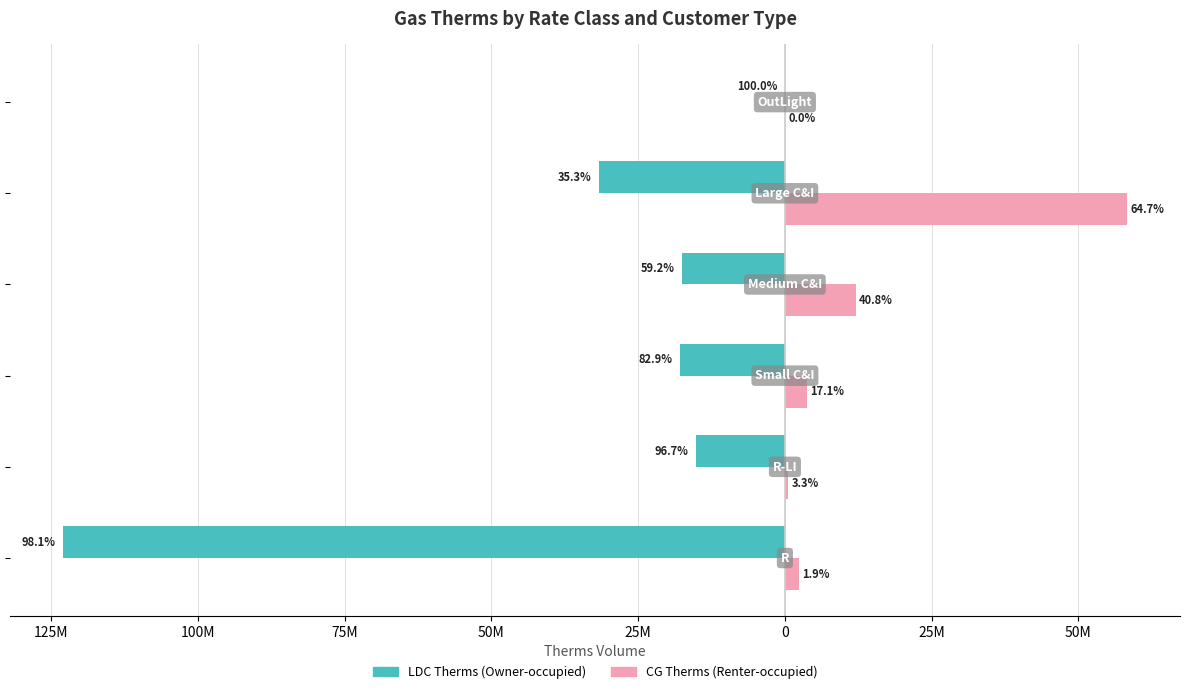

What are all the series names shown in the legend?

LDC Therms (Owner-occupied), CG Therms (Renter-occupied)